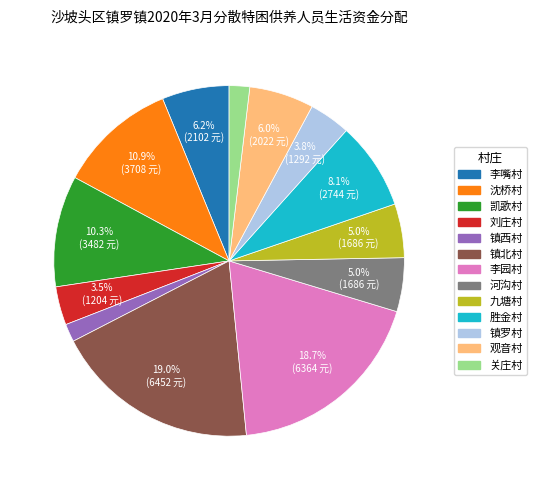

How much of the chart is everything except 沈桥村?

89.1%